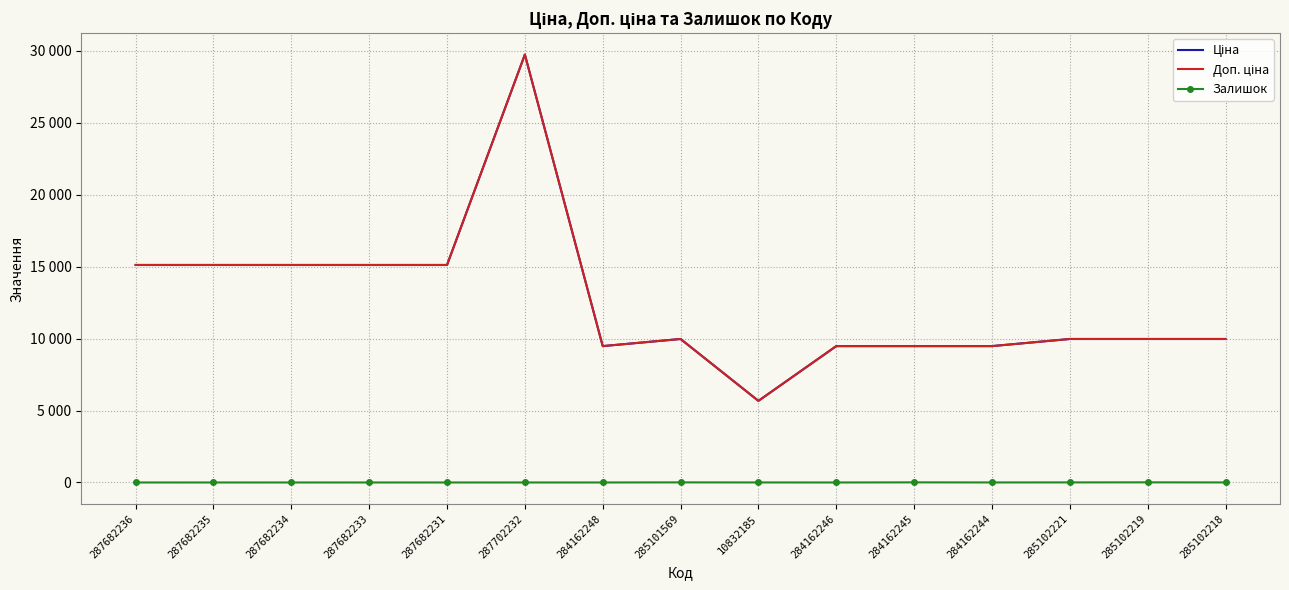

True or false: Ціна and Доп. ціна cross at least once.

False